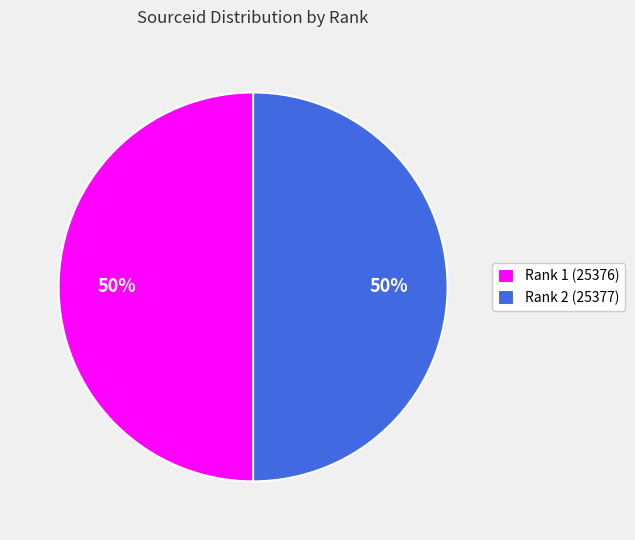

What is the ratio of the value at Rank 2 (25377) to the value at Rank 1 (25376)?

1.0